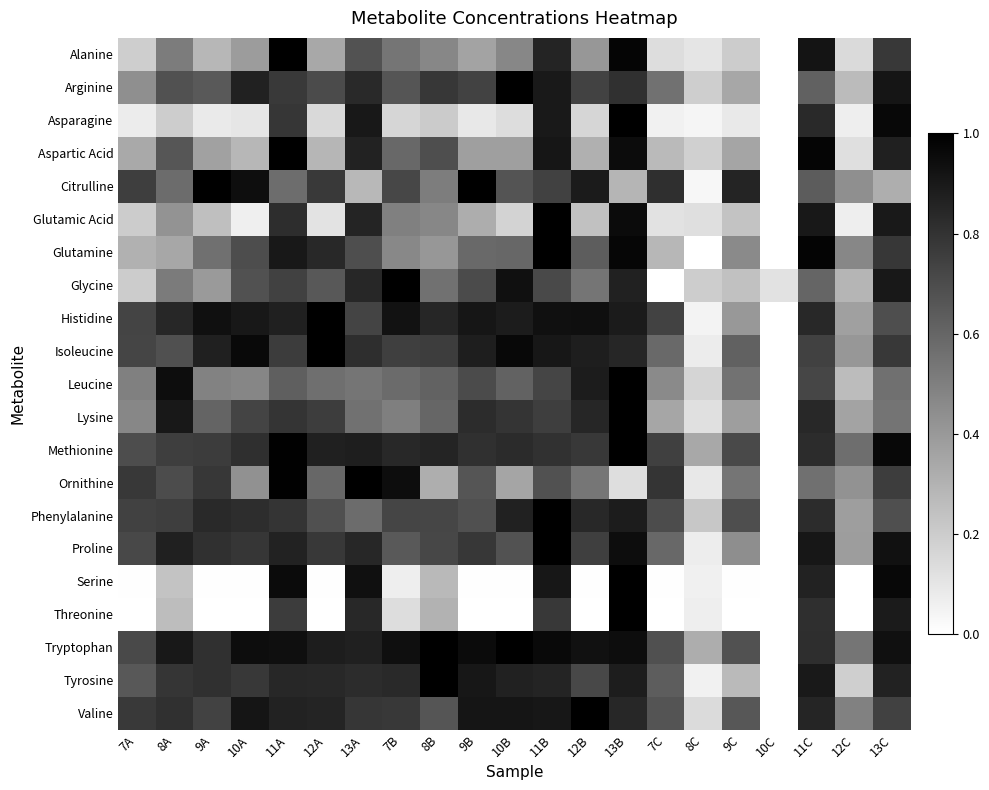

Reading left to right, what are all the values shown in this chart?

Alanine: 7A=0.2	8A=0.5	9A=0.3	10A=0.4	11A=1.0	12A=0.3	13A=0.7	7B=0.5	8B=0.5	9B=0.4	10B=0.5	11B=0.9	12B=0.4	13B=1.0	7C=0.1	8C=0.1	9C=0.2	10C=0.0	11C=0.9	12C=0.1	13C=0.8
Arginine: 7A=0.4	8A=0.7	9A=0.6	10A=0.9	11A=0.8	12A=0.7	13A=0.8	7B=0.7	8B=0.8	9B=0.7	10B=1.0	11B=0.9	12B=0.7	13B=0.8	7C=0.6	8C=0.2	9C=0.3	10C=0.0	11C=0.6	12C=0.3	13C=0.9
Asparagine: 7A=0.1	8A=0.2	9A=0.1	10A=0.1	11A=0.8	12A=0.2	13A=0.9	7B=0.2	8B=0.2	9B=0.1	10B=0.1	11B=0.9	12B=0.2	13B=1.0	7C=0.1	8C=0.0	9C=0.1	10C=0.0	11C=0.8	12C=0.1	13C=1.0
Aspartic Acid: 7A=0.3	8A=0.7	9A=0.4	10A=0.3	11A=1.0	12A=0.3	13A=0.9	7B=0.6	8B=0.7	9B=0.4	10B=0.4	11B=0.9	12B=0.3	13B=1.0	7C=0.3	8C=0.2	9C=0.4	10C=0.0	11C=1.0	12C=0.1	13C=0.9
Citrulline: 7A=0.8	8A=0.6	9A=1.0	10A=0.9	11A=0.6	12A=0.8	13A=0.3	7B=0.7	8B=0.5	9B=1.0	10B=0.7	11B=0.7	12B=0.9	13B=0.3	7C=0.8	8C=0.0	9C=0.9	10C=0.0	11C=0.6	12C=0.4	13C=0.3
Glutamic Acid: 7A=0.2	8A=0.4	9A=0.3	10A=0.1	11A=0.8	12A=0.1	13A=0.9	7B=0.5	8B=0.5	9B=0.3	10B=0.2	11B=1.0	12B=0.2	13B=1.0	7C=0.1	8C=0.1	9C=0.2	10C=0.0	11C=0.9	12C=0.1	13C=0.9
Glutamine: 7A=0.3	8A=0.3	9A=0.6	10A=0.7	11A=0.9	12A=0.8	13A=0.7	7B=0.5	8B=0.4	9B=0.6	10B=0.6	11B=1.0	12B=0.6	13B=1.0	7C=0.3	8C=0.0	9C=0.5	10C=0.0	11C=1.0	12C=0.5	13C=0.8
Glycine: 7A=0.2	8A=0.5	9A=0.4	10A=0.7	11A=0.7	12A=0.7	13A=0.8	7B=1.0	8B=0.6	9B=0.7	10B=0.9	11B=0.7	12B=0.5	13B=0.9	7C=0.0	8C=0.2	9C=0.2	10C=0.1	11C=0.6	12C=0.3	13C=0.9
Histidine: 7A=0.7	8A=0.8	9A=0.9	10A=0.9	11A=0.9	12A=1.0	13A=0.7	7B=0.9	8B=0.9	9B=0.9	10B=0.9	11B=0.9	12B=0.9	13B=0.9	7C=0.7	8C=0.0	9C=0.4	10C=0.0	11C=0.8	12C=0.4	13C=0.7
Isoleucine: 7A=0.7	8A=0.7	9A=0.9	10A=1.0	11A=0.8	12A=1.0	13A=0.8	7B=0.8	8B=0.8	9B=0.9	10B=1.0	11B=0.9	12B=0.9	13B=0.9	7C=0.6	8C=0.1	9C=0.6	10C=0.0	11C=0.7	12C=0.4	13C=0.8
Leucine: 7A=0.5	8A=0.9	9A=0.5	10A=0.5	11A=0.6	12A=0.6	13A=0.5	7B=0.6	8B=0.6	9B=0.7	10B=0.6	11B=0.7	12B=0.9	13B=1.0	7C=0.5	8C=0.2	9C=0.5	10C=0.0	11C=0.7	12C=0.3	13C=0.6
Lysine: 7A=0.5	8A=0.9	9A=0.6	10A=0.7	11A=0.8	12A=0.8	13A=0.6	7B=0.5	8B=0.6	9B=0.8	10B=0.8	11B=0.8	12B=0.8	13B=1.0	7C=0.4	8C=0.1	9C=0.4	10C=0.0	11C=0.8	12C=0.4	13C=0.5
Methionine: 7A=0.7	8A=0.8	9A=0.8	10A=0.8	11A=1.0	12A=0.9	13A=0.9	7B=0.8	8B=0.9	9B=0.8	10B=0.8	11B=0.8	12B=0.8	13B=1.0	7C=0.7	8C=0.3	9C=0.7	10C=0.0	11C=0.8	12C=0.6	13C=1.0
Ornithine: 7A=0.8	8A=0.7	9A=0.8	10A=0.4	11A=1.0	12A=0.6	13A=1.0	7B=0.9	8B=0.3	9B=0.7	10B=0.4	11B=0.7	12B=0.5	13B=0.1	7C=0.8	8C=0.1	9C=0.5	10C=0.0	11C=0.6	12C=0.4	13C=0.8
Phenylalanine: 7A=0.7	8A=0.8	9A=0.8	10A=0.8	11A=0.8	12A=0.7	13A=0.6	7B=0.7	8B=0.7	9B=0.7	10B=0.9	11B=1.0	12B=0.8	13B=0.9	7C=0.7	8C=0.2	9C=0.7	10C=0.0	11C=0.8	12C=0.4	13C=0.7
Proline: 7A=0.7	8A=0.9	9A=0.8	10A=0.8	11A=0.9	12A=0.8	13A=0.8	7B=0.7	8B=0.7	9B=0.8	10B=0.7	11B=1.0	12B=0.8	13B=0.9	7C=0.6	8C=0.1	9C=0.4	10C=0.0	11C=0.9	12C=0.4	13C=0.9
Serine: 7A=0.0	8A=0.2	9A=0.0	10A=0.0	11A=1.0	12A=0.0	13A=0.9	7B=0.1	8B=0.3	9B=0.0	10B=0.0	11B=0.9	12B=0.0	13B=1.0	7C=0.0	8C=0.1	9C=0.0	10C=0.0	11C=0.9	12C=0.0	13C=1.0
Threonine: 7A=0.0	8A=0.3	9A=0.0	10A=0.0	11A=0.8	12A=0.0	13A=0.8	7B=0.1	8B=0.3	9B=0.0	10B=0.0	11B=0.8	12B=0.0	13B=1.0	7C=0.0	8C=0.1	9C=0.0	10C=0.0	11C=0.8	12C=0.0	13C=0.9
Tryptophan: 7A=0.7	8A=0.9	9A=0.8	10A=0.9	11A=0.9	12A=0.9	13A=0.9	7B=0.9	8B=1.0	9B=1.0	10B=1.0	11B=1.0	12B=0.9	13B=0.9	7C=0.7	8C=0.3	9C=0.7	10C=0.0	11C=0.8	12C=0.5	13C=0.9
Tyrosine: 7A=0.7	8A=0.8	9A=0.8	10A=0.8	11A=0.8	12A=0.8	13A=0.8	7B=0.8	8B=1.0	9B=0.9	10B=0.9	11B=0.9	12B=0.7	13B=0.9	7C=0.6	8C=0.1	9C=0.3	10C=0.0	11C=0.9	12C=0.2	13C=0.9
Valine: 7A=0.8	8A=0.8	9A=0.7	10A=0.9	11A=0.9	12A=0.9	13A=0.8	7B=0.8	8B=0.7	9B=0.9	10B=0.9	11B=0.9	12B=1.0	13B=0.8	7C=0.7	8C=0.1	9C=0.7	10C=0.0	11C=0.9	12C=0.5	13C=0.7